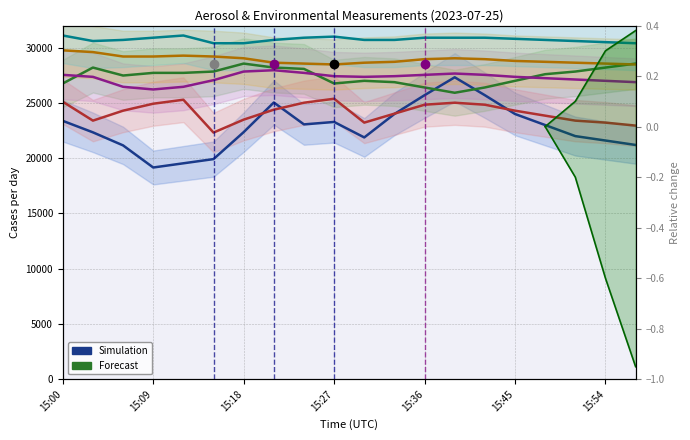

Is it true that X2_M11 equals 16480.7 at 15:45?

False